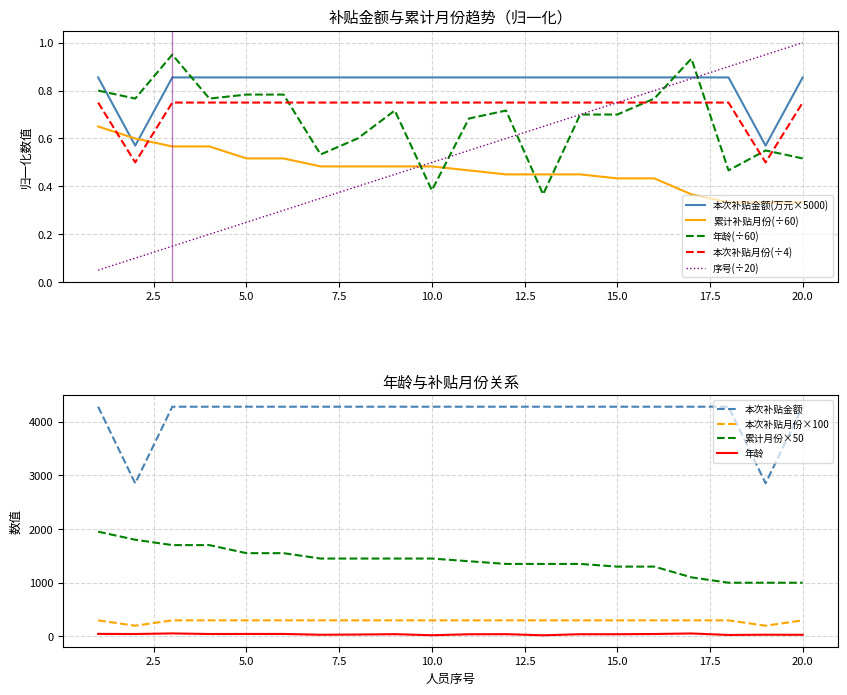

True or false: 补贴月份(本次) and 序号 cross at least once.

False